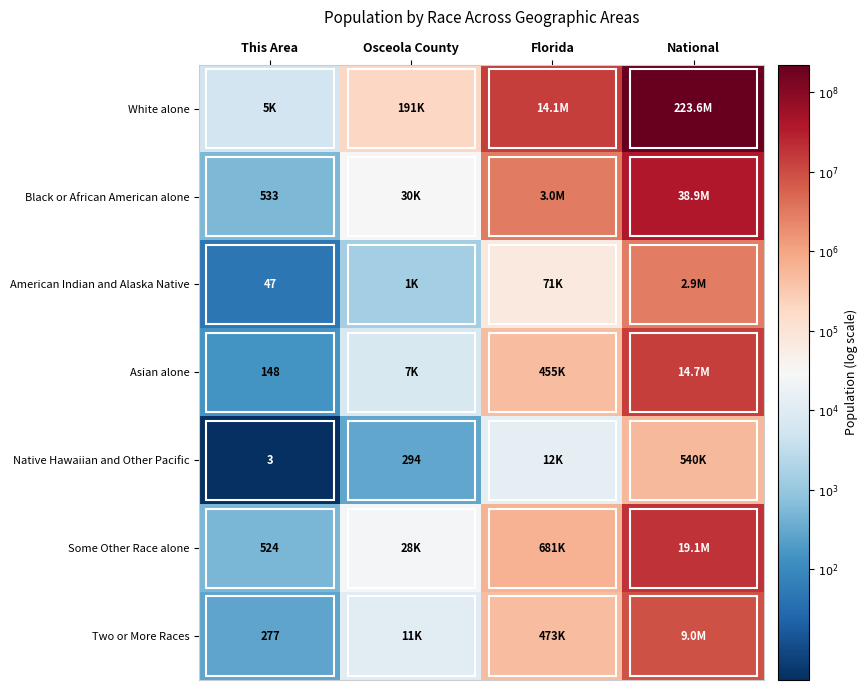

Count the number of categories in the chart.

4